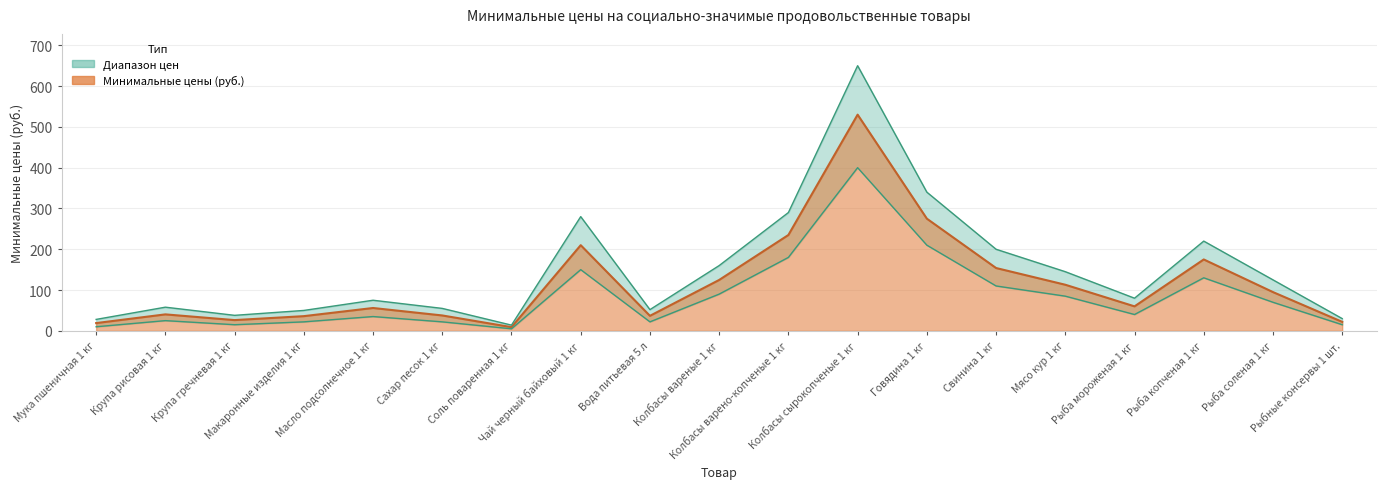

How many interior local peaks (higher than both neighbors) does the data have?

5